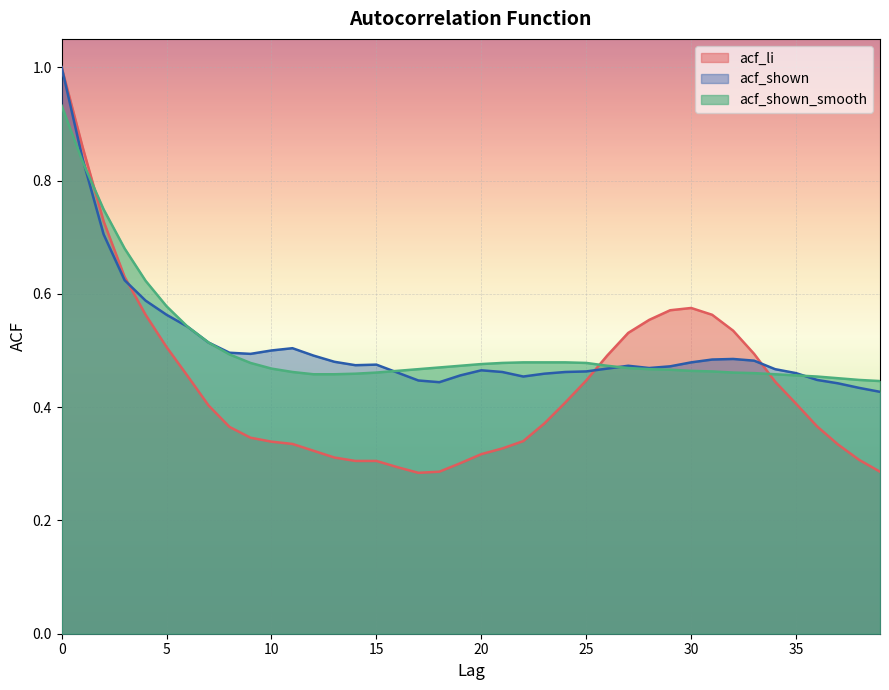

The acf_li series shows 0.1 at 30. True or false?

False